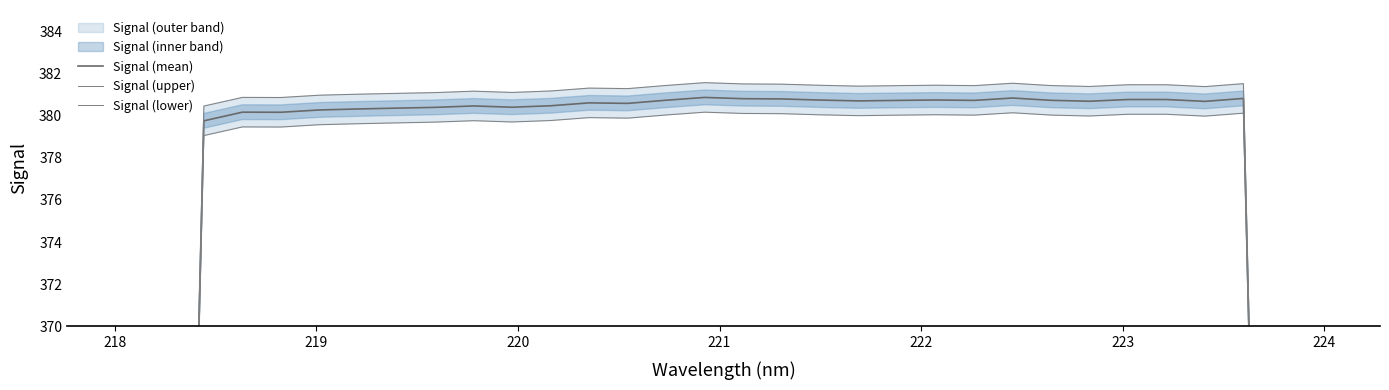

True or false: Signal (lower) and Signal (mean) cross at least once.

False